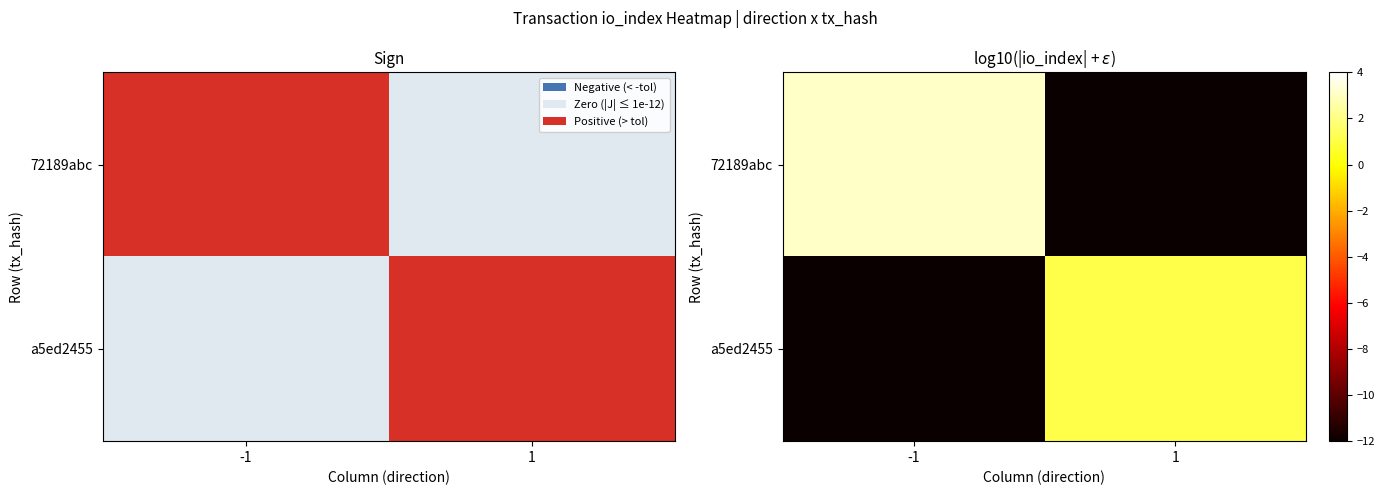

What is the lowest value of the a5ed2455 series?

-12.0